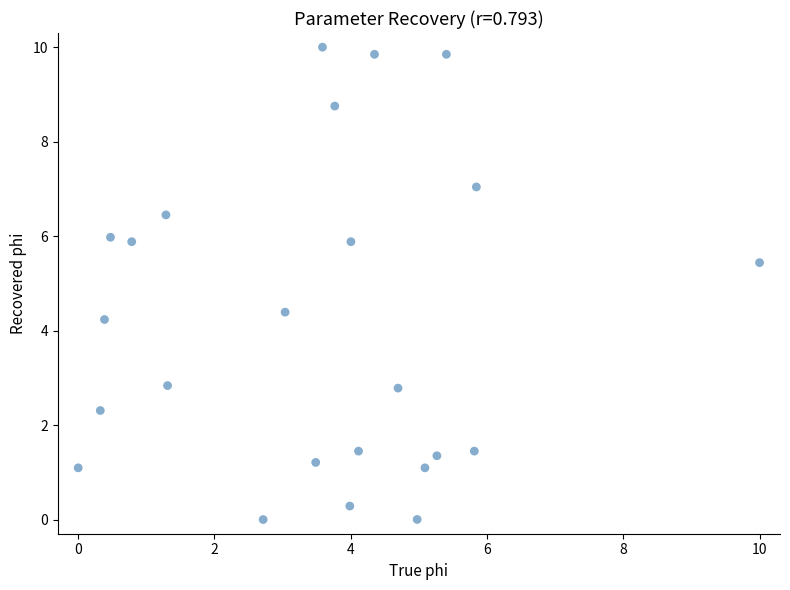

What is the range of X values (max minus min)?

10.0